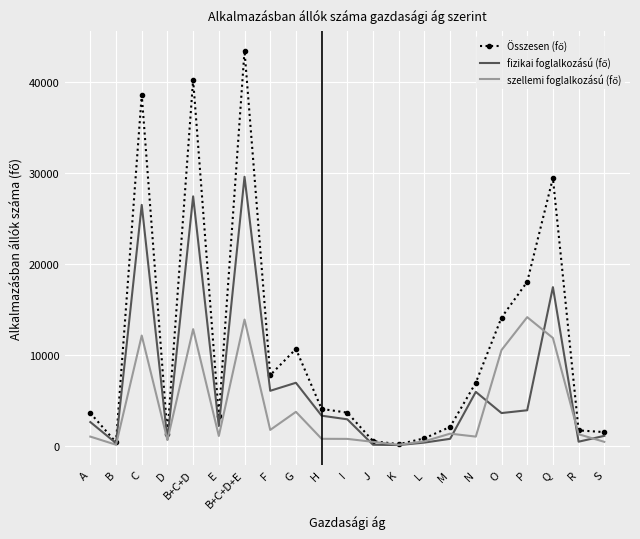

Which category has the highest value across all series?

B+C+D+E